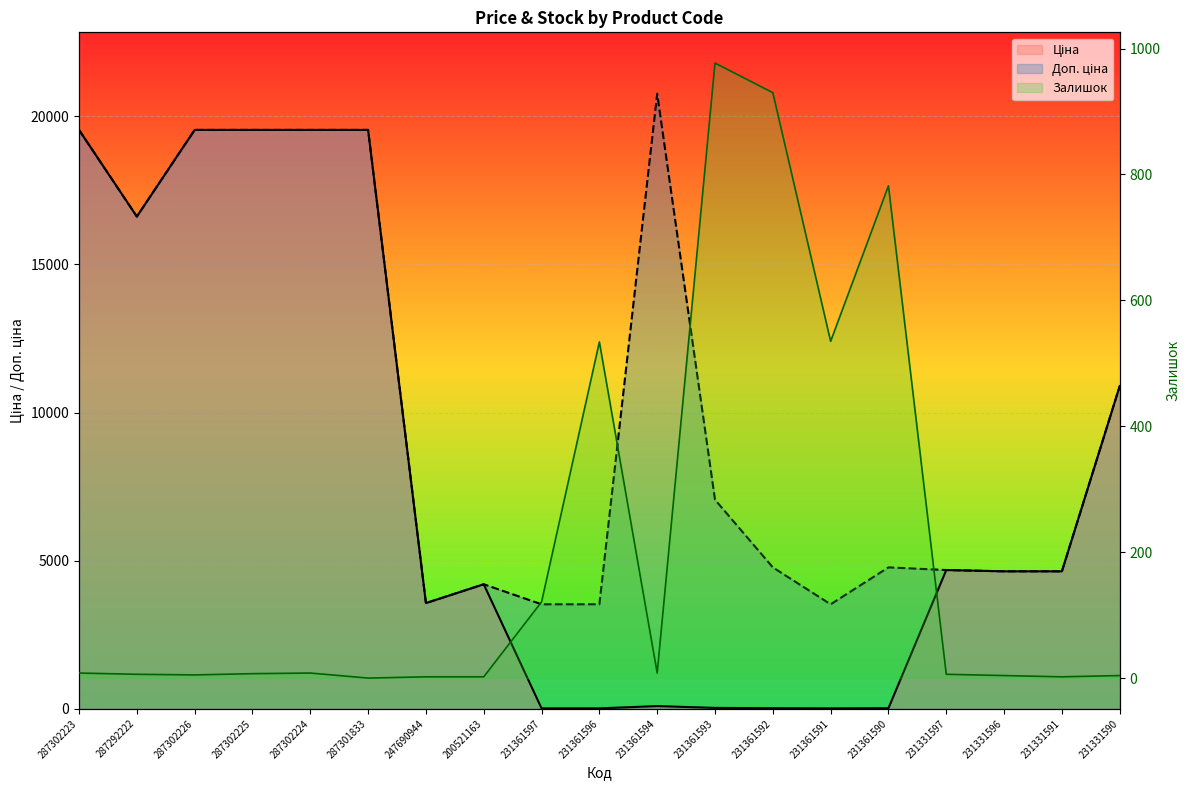

What is the label of the 17th point from the right?

287302226